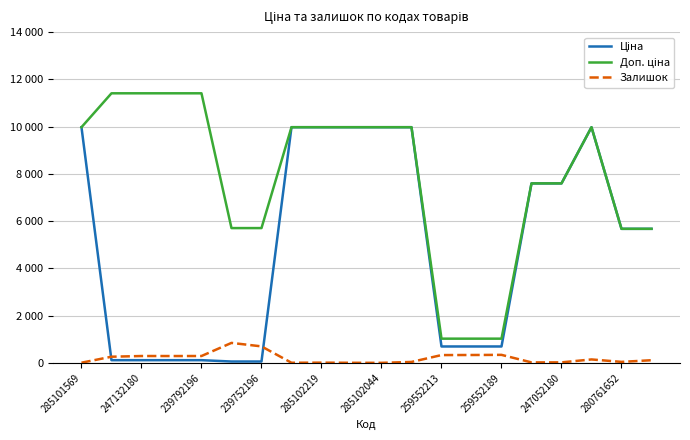

Is this an area chart (filled region under the line)?

No